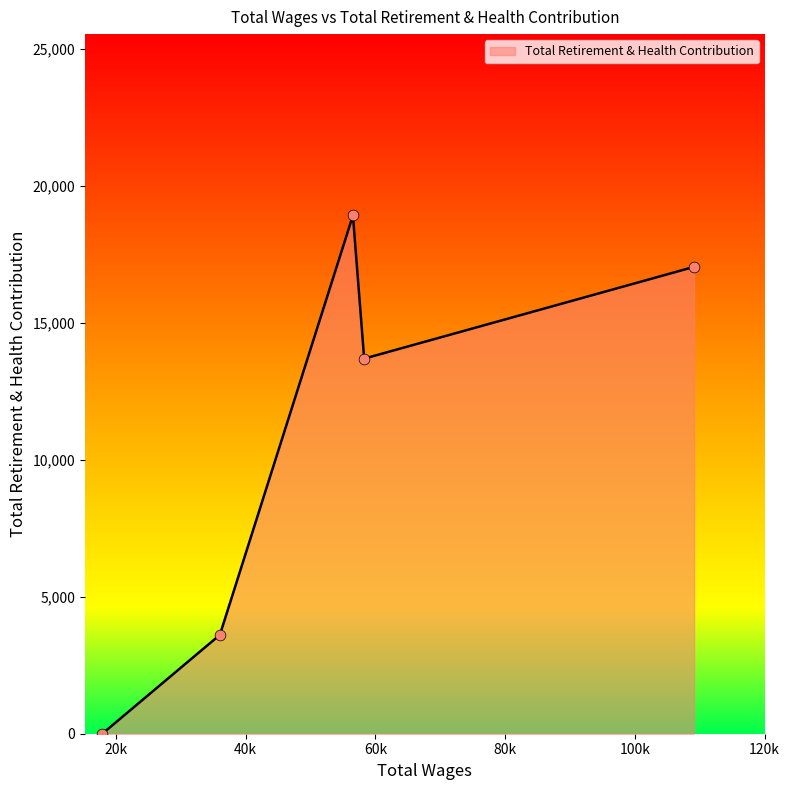

What is the maximum value shown in the chart?

18911